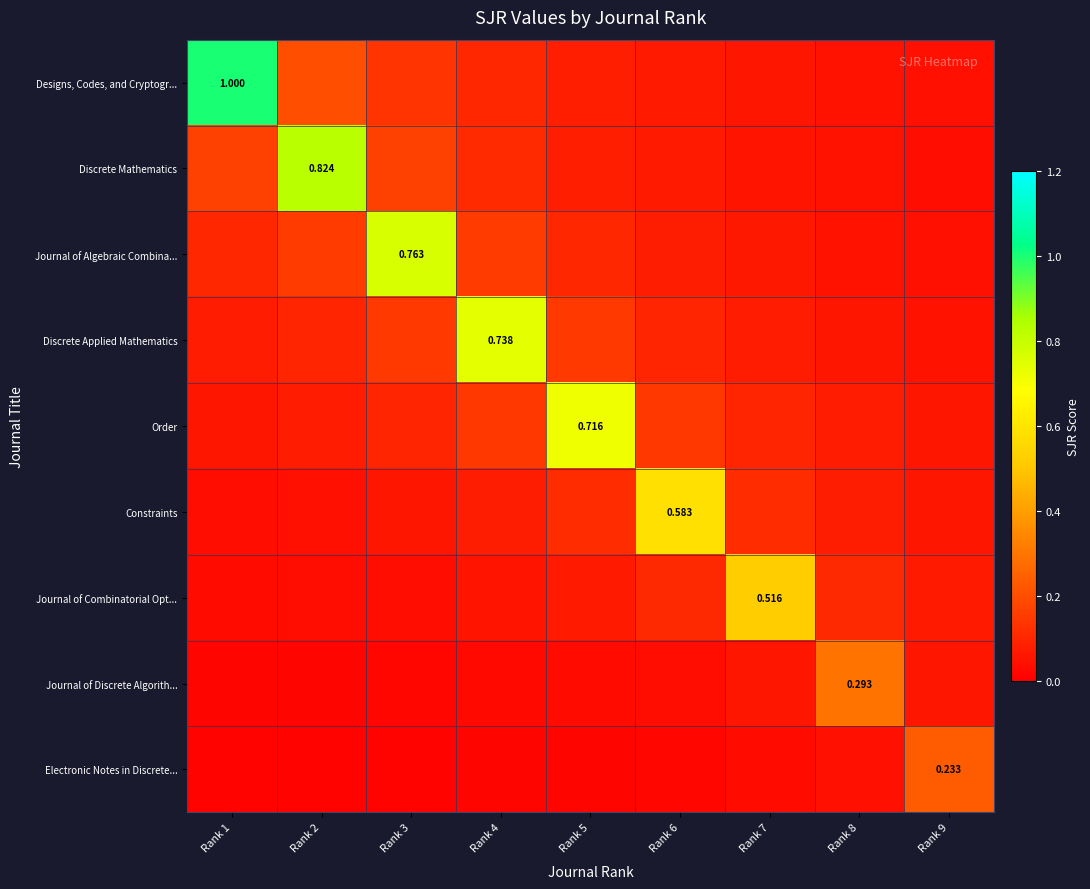

List the labels in order of Discrete Mathematics value, largest first.

Rank 2, Rank 1, Rank 3, Rank 4, Rank 5, Rank 6, Rank 7, Rank 8, Rank 9